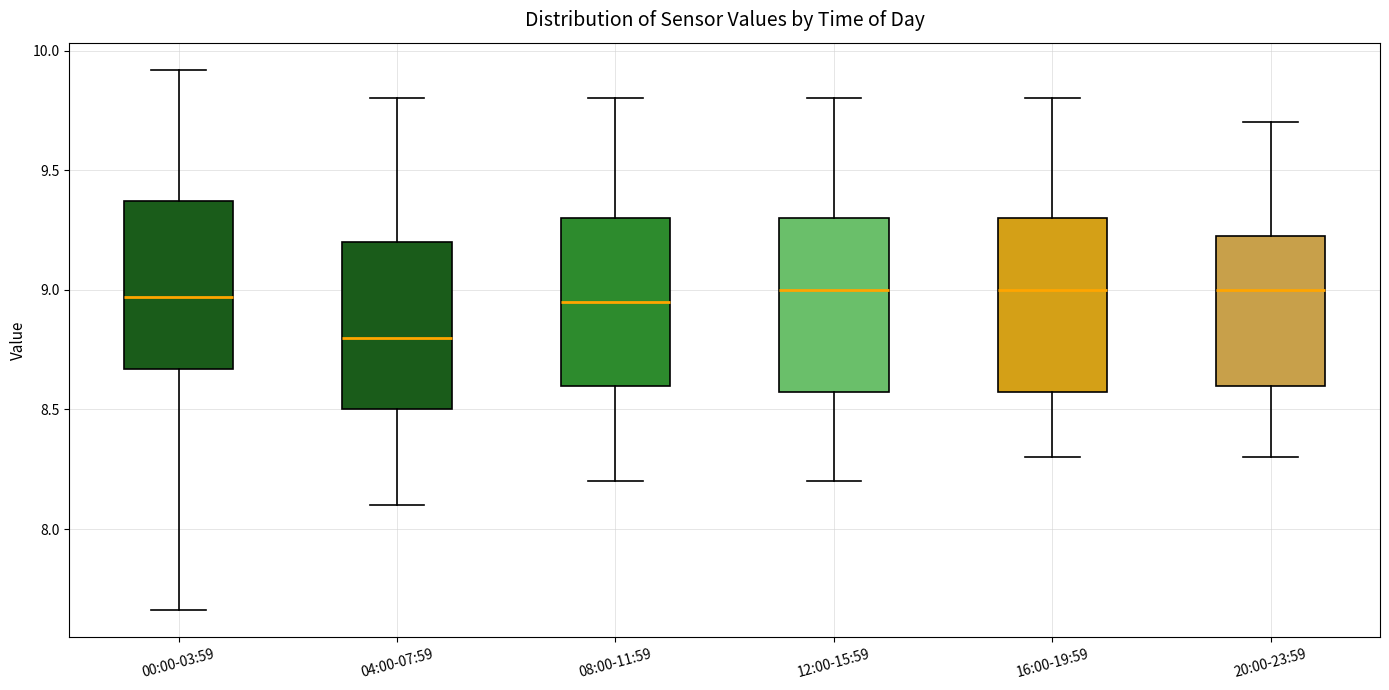

Which box's median line is the lowest?

04:00-07:59